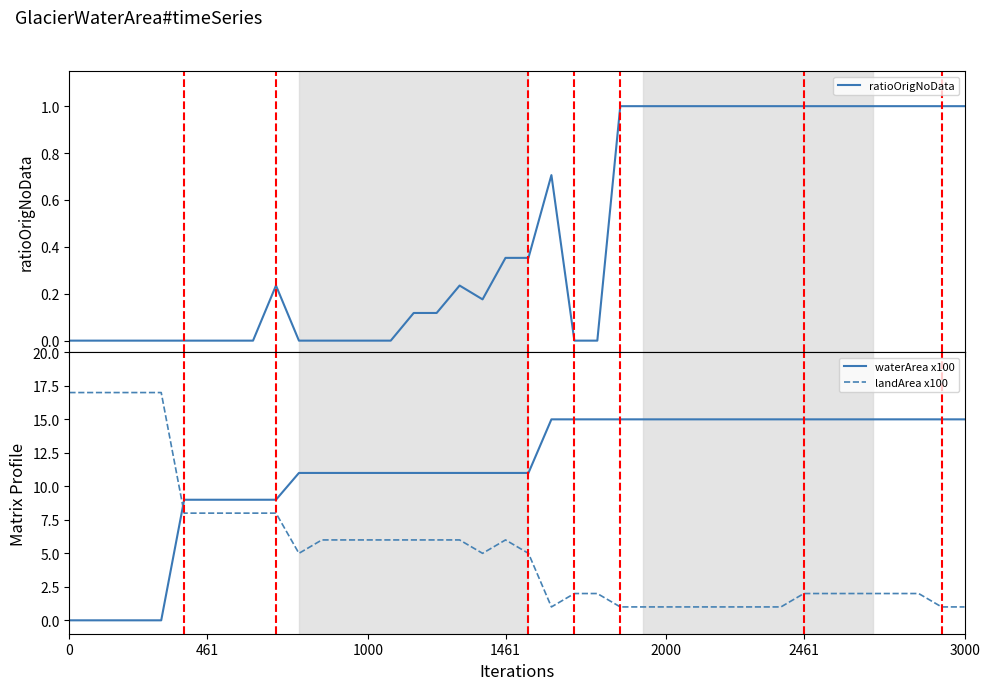

What is the difference between the second highest and minimum values in the landArea x100 series?

16